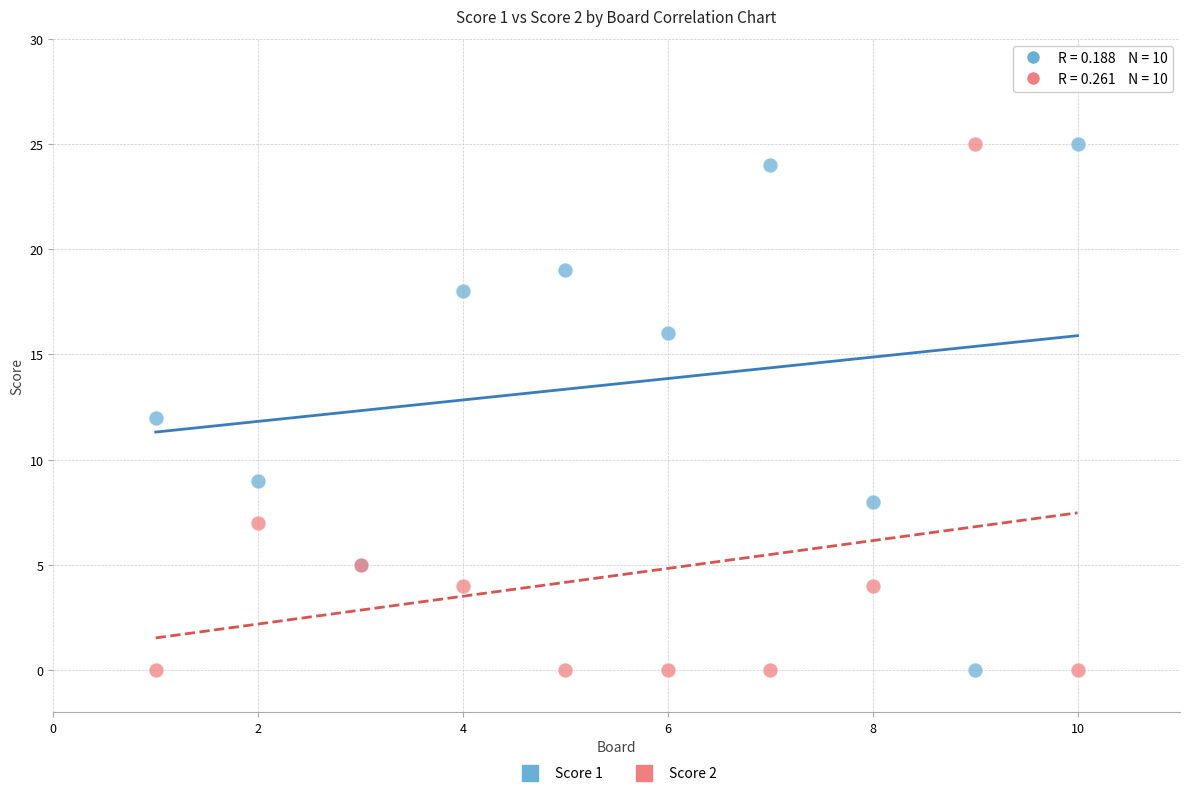

What is the X range (max minus min) for the scatter plot?

9